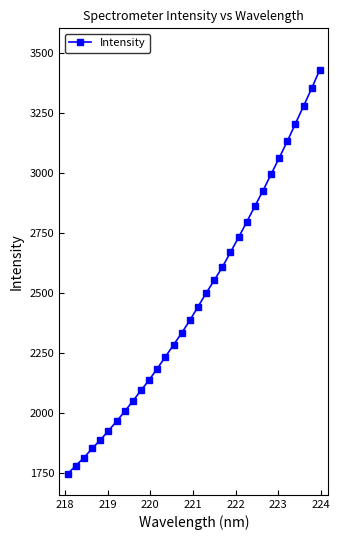

Does the chart display data point markers on the line(s)?

Yes